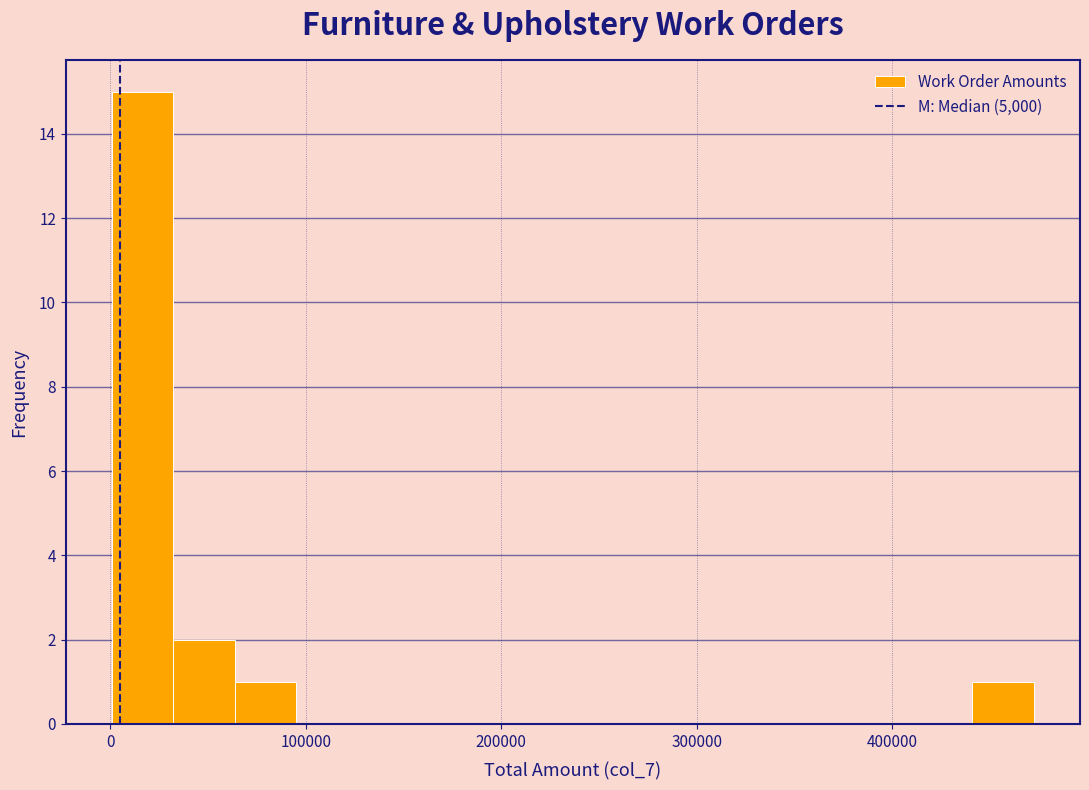

Around what value on the x-axis is the tallest bar? Give the approximate position of its centre, as read against the axis.

20000